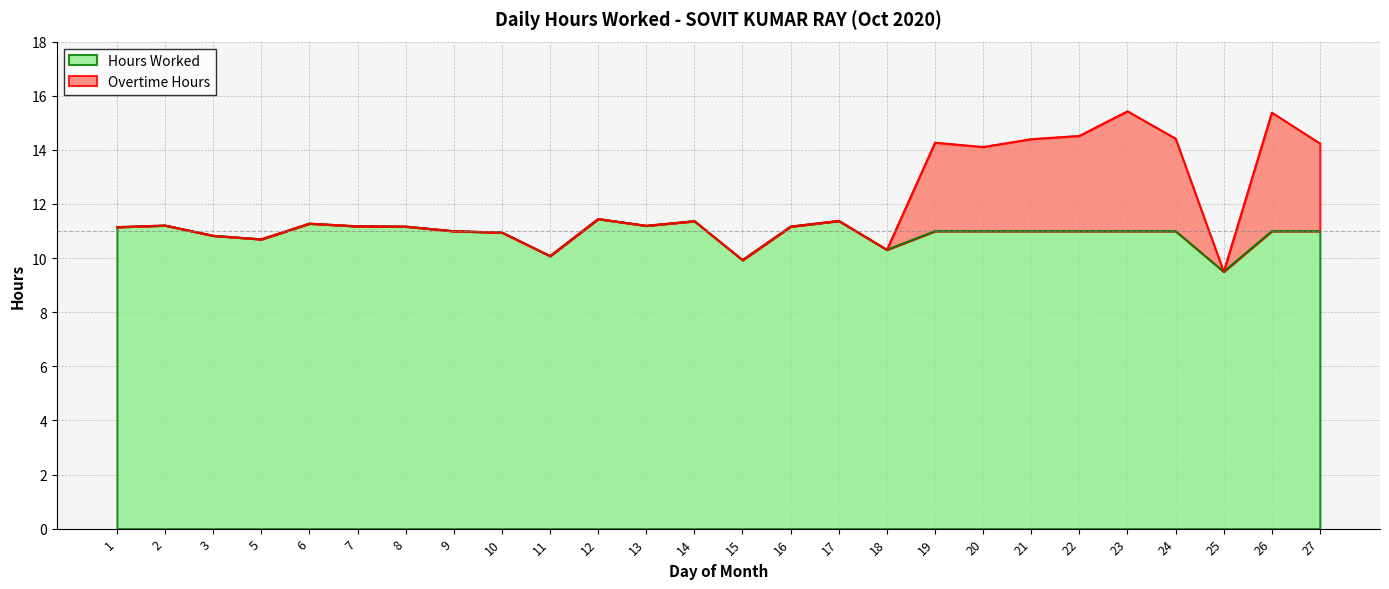

List the labels in order of value, smallest first.

25, 15, 11, 18, 5, 3, 10, 9, 1, 8, 16, 7, 13, 2, 6, 14, 17, 12, 20, 27, 19, 21, 24, 22, 26, 23